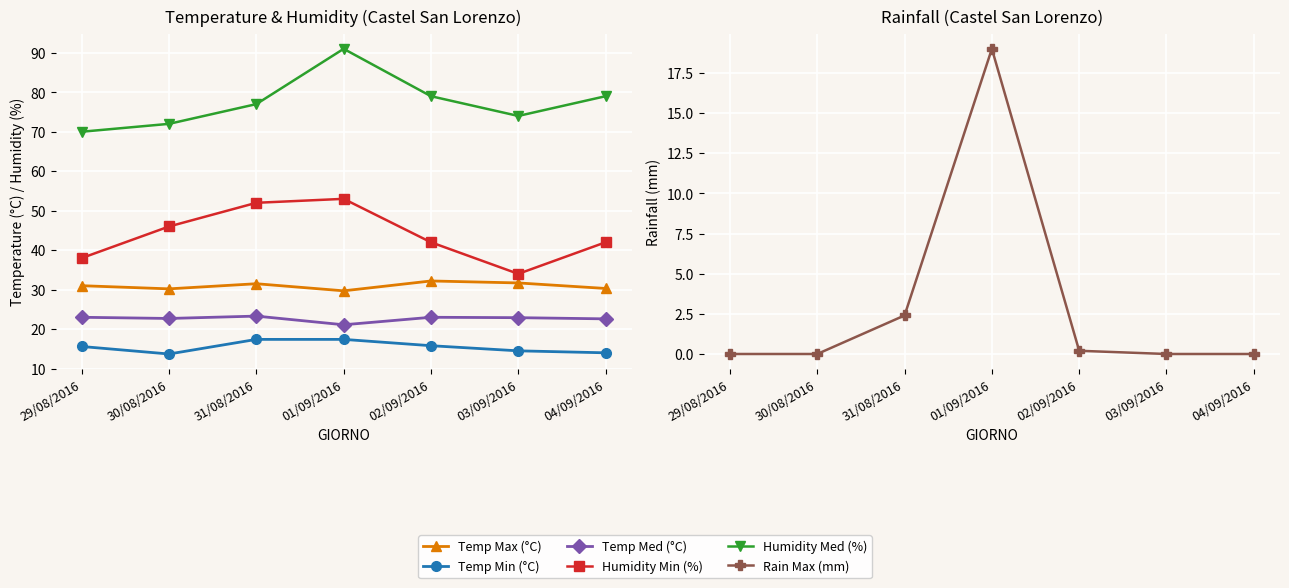

What is the difference between the highest and lowest values at 01/09/2016?

73.6